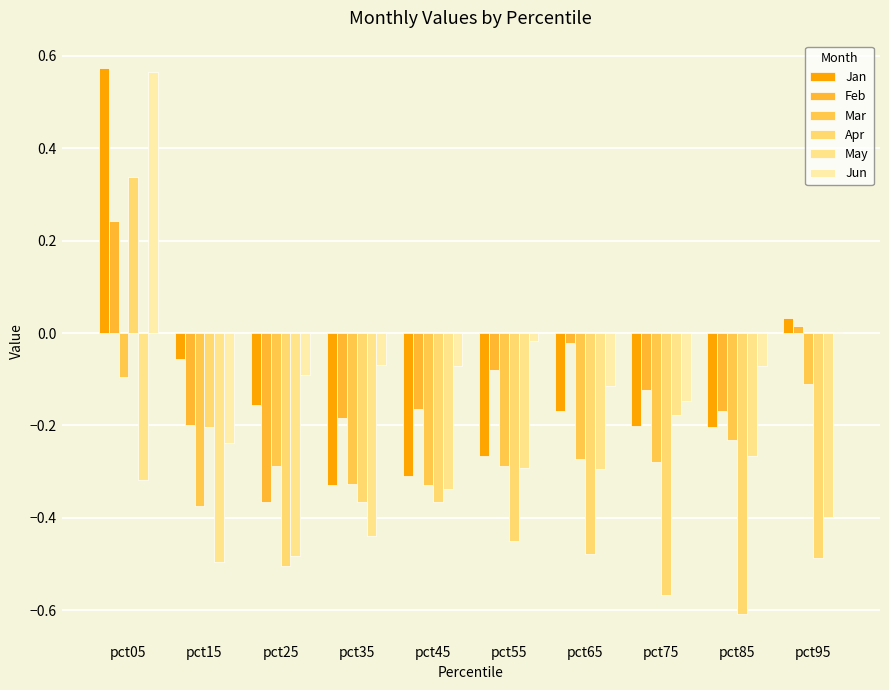

Are the bars grouped side by side (vs. stacked)?

Yes